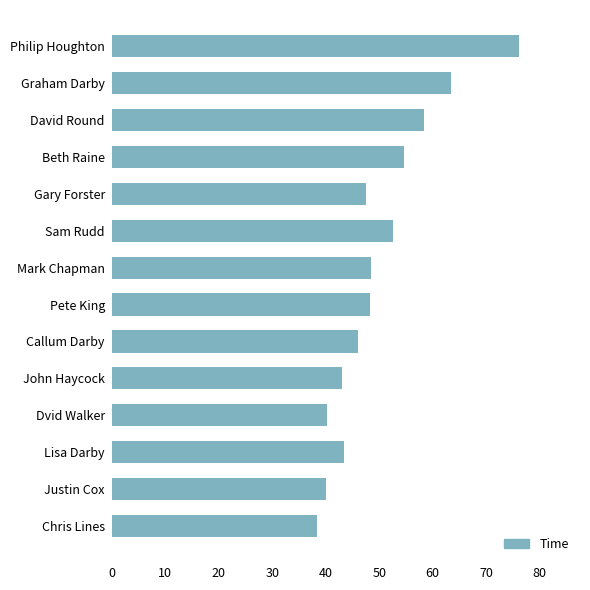

What is the greatest value displayed?

76.1